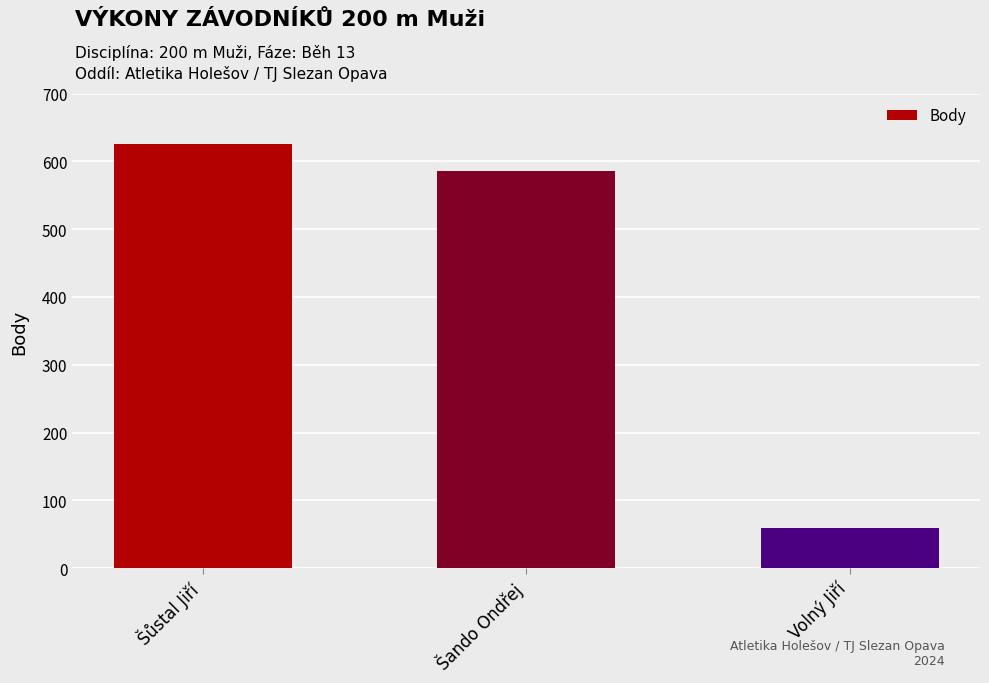

Where is the data nearest to the value 342?

Šando Ondřej